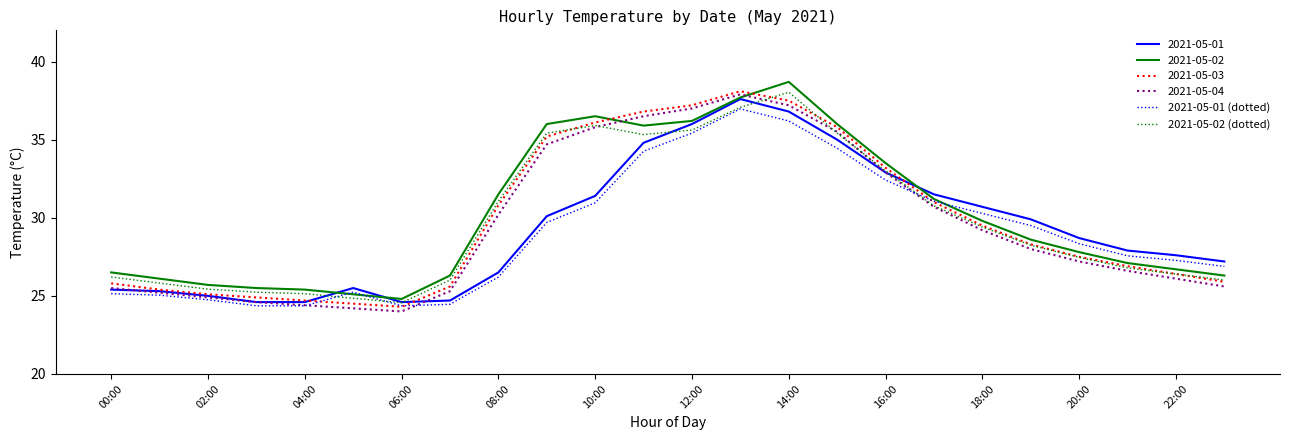

What is the minimum value for 2021-05-01 (dotted)?

24.4